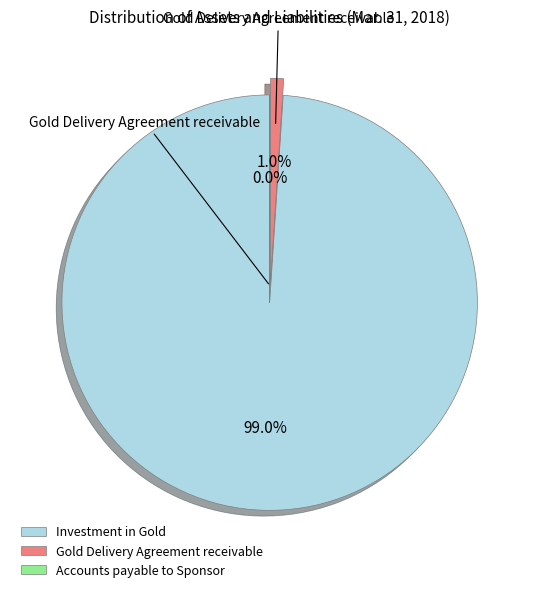

Is Investment in Gold the majority of the pie?

Yes